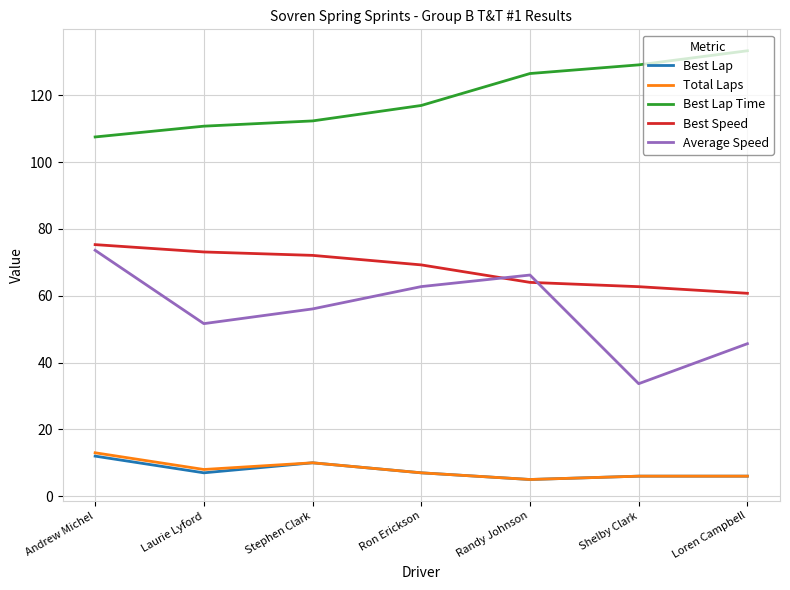

What is the approximate value of Best Lap at Shelby Clark?

6.0